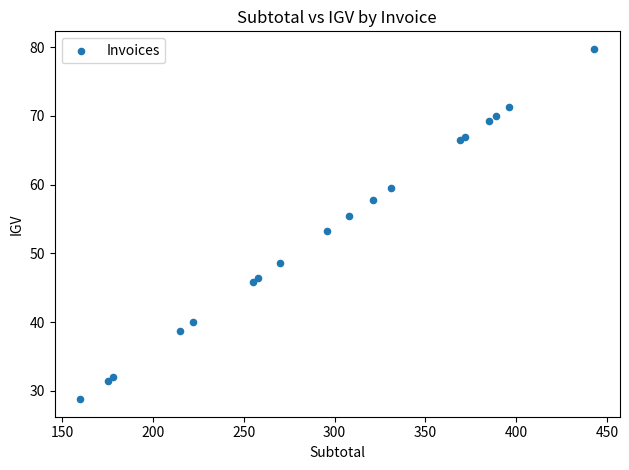

What Y value in the scatter plot is closest to 54?

53.3